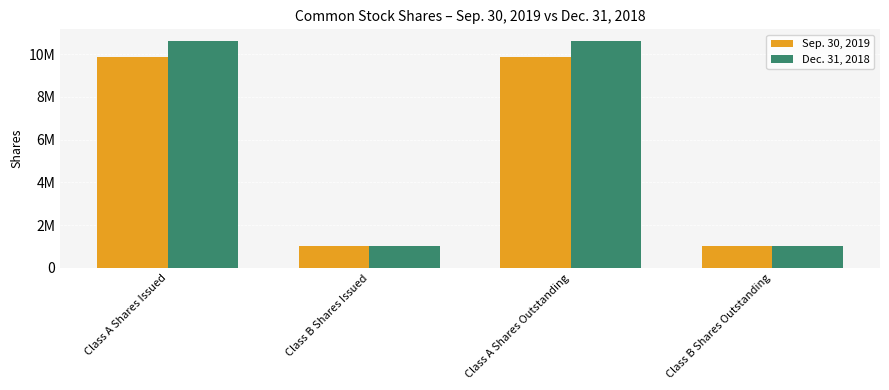

Reading left to right, list all the values displayed in this chart.

Sep. 30, 2019: 9878820	1005185	9878820	1005185
Dec. 31, 2018: 10623220	1005185	10623220	1005185